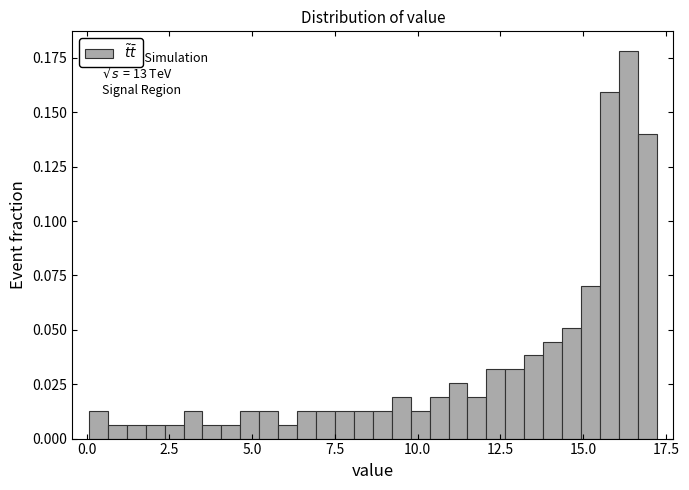

Read against the x-axis, roughly where is the centre of the tallest bar?

16.5